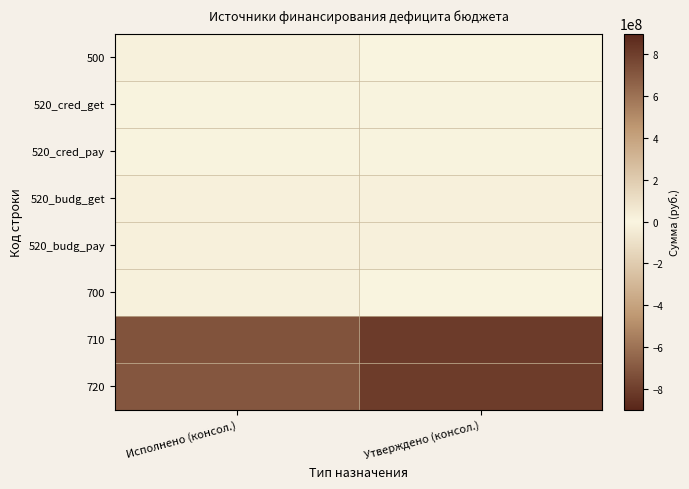

Count the number of categories in the chart.

2